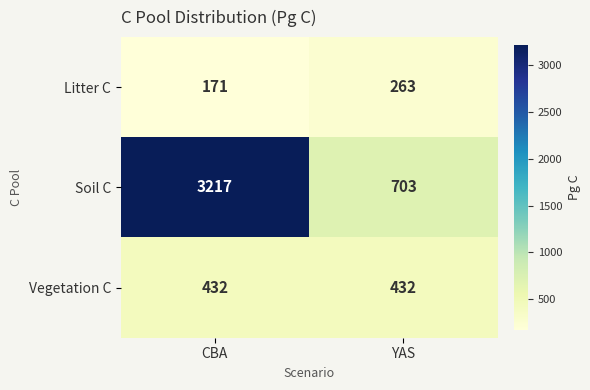

What is the approximate value of Vegetation C at YAS?

432